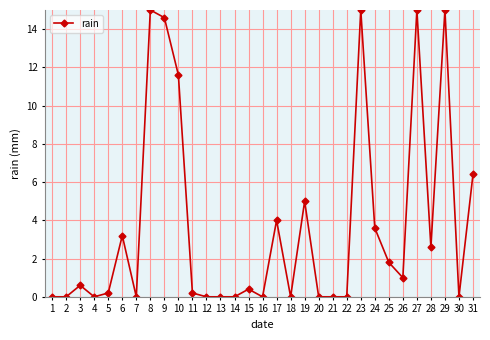

Is this an area chart (filled region under the line)?

No